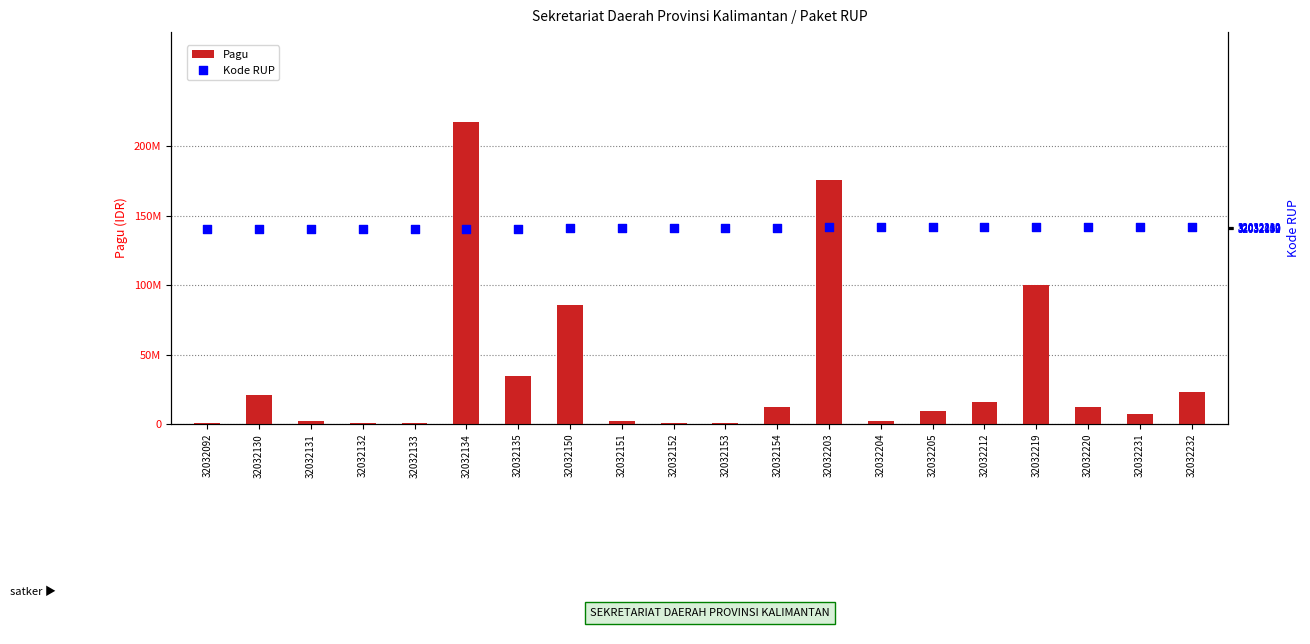

At which category is the sum across all series the highest?

32032134